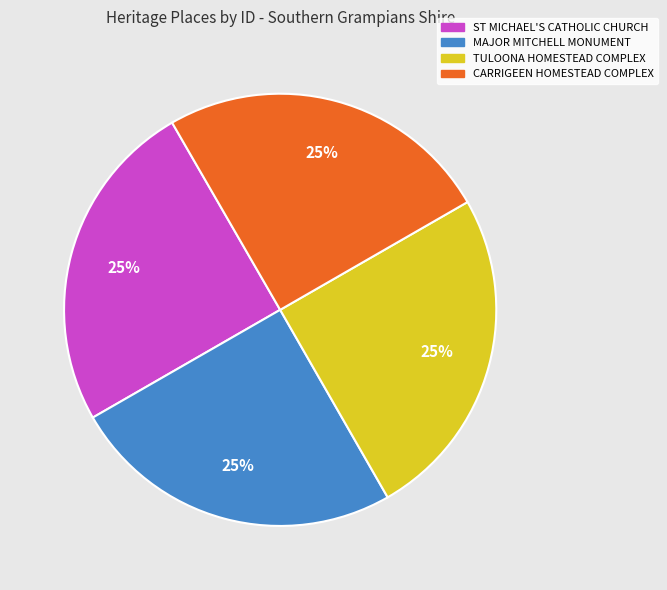

To the nearest percent, what portion does TULOONA HOMESTEAD COMPLEX represent?

25%